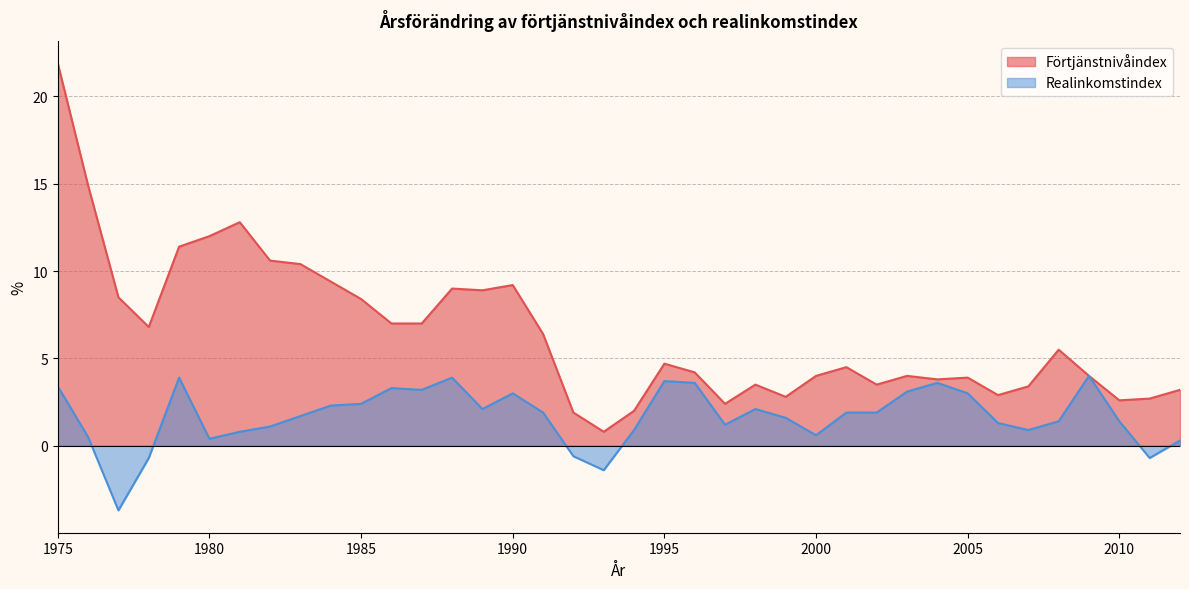

At 2009, list the series in order from largest to smallest.

Förtjänstnivåindex, Realinkomstindex